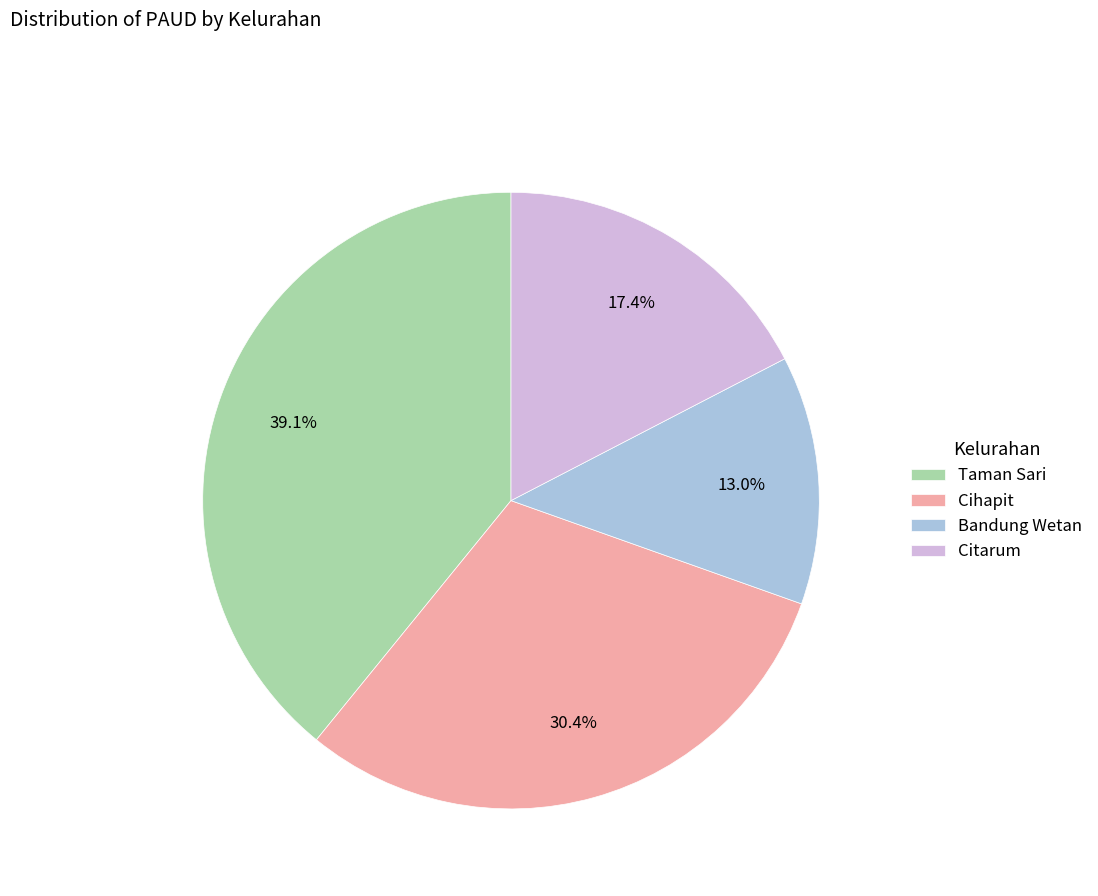

Which has a higher value, Cihapit or Taman Sari?

Taman Sari